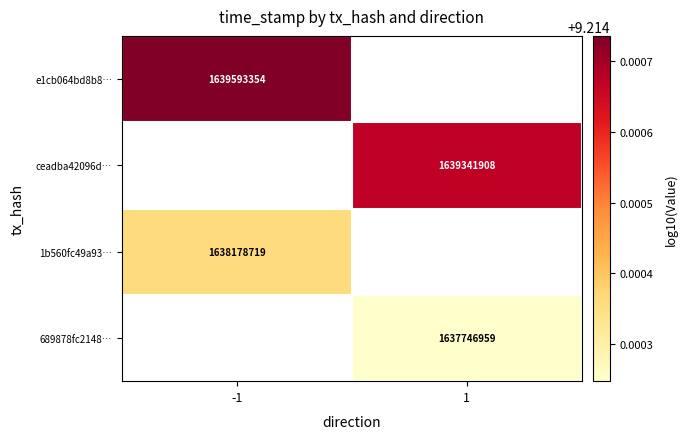

List the labels in order of 1b560fc49a93… value, largest first.

-1, 1